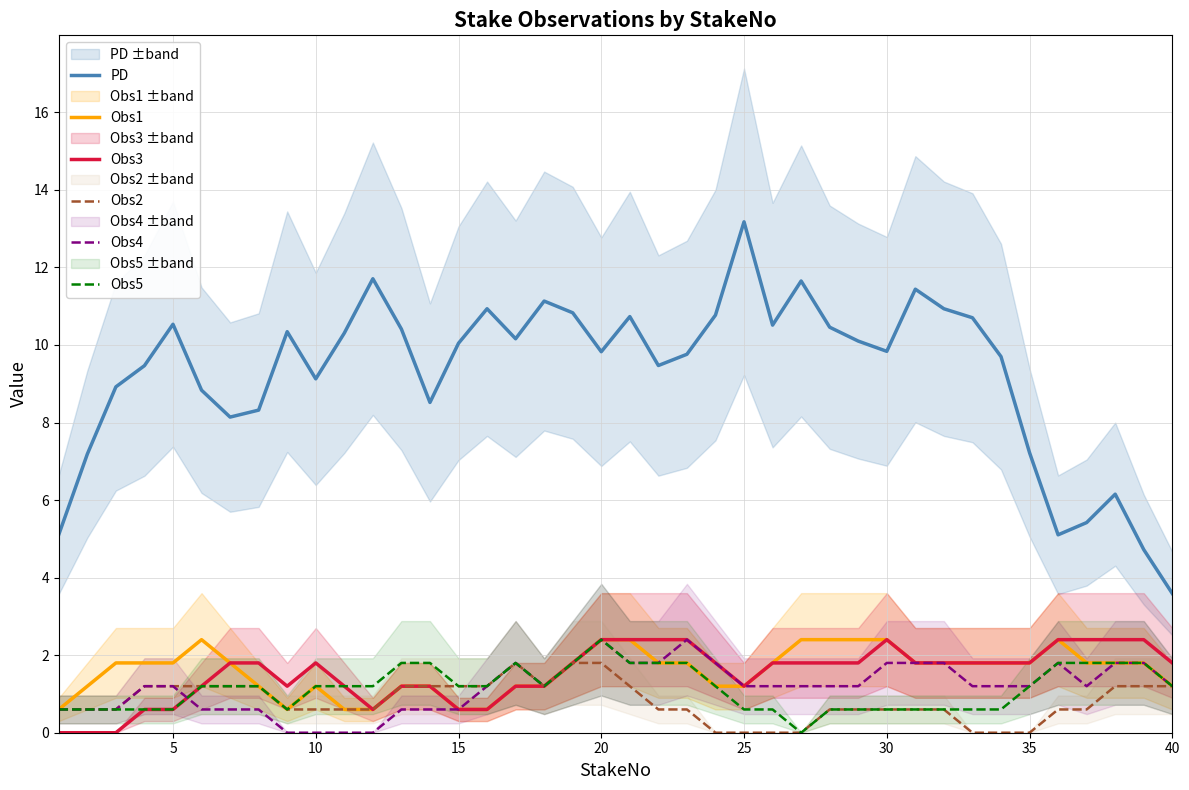

Which series has the widest spread of values?

PD